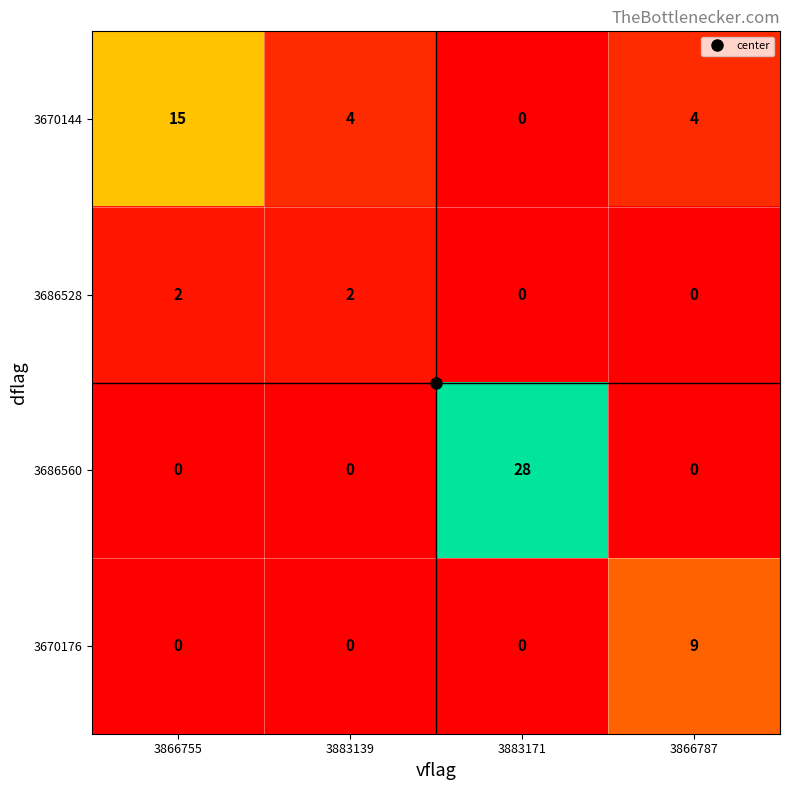

True or false: 3686528 has a value of 2 at 3883139.

True